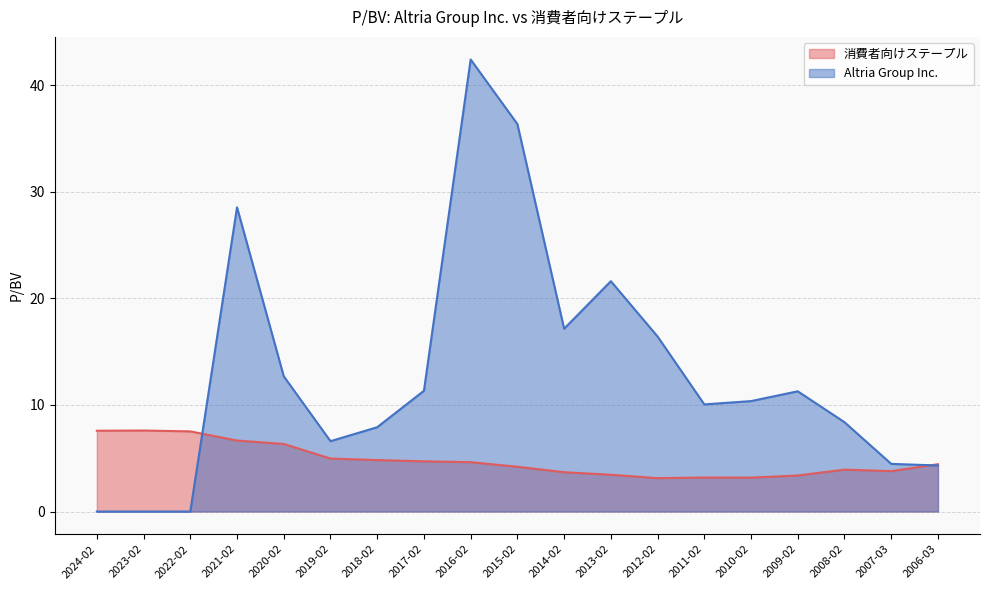

List the series in order of their overall mean, highest first.

Altria Group Inc., 消費者向けステープル